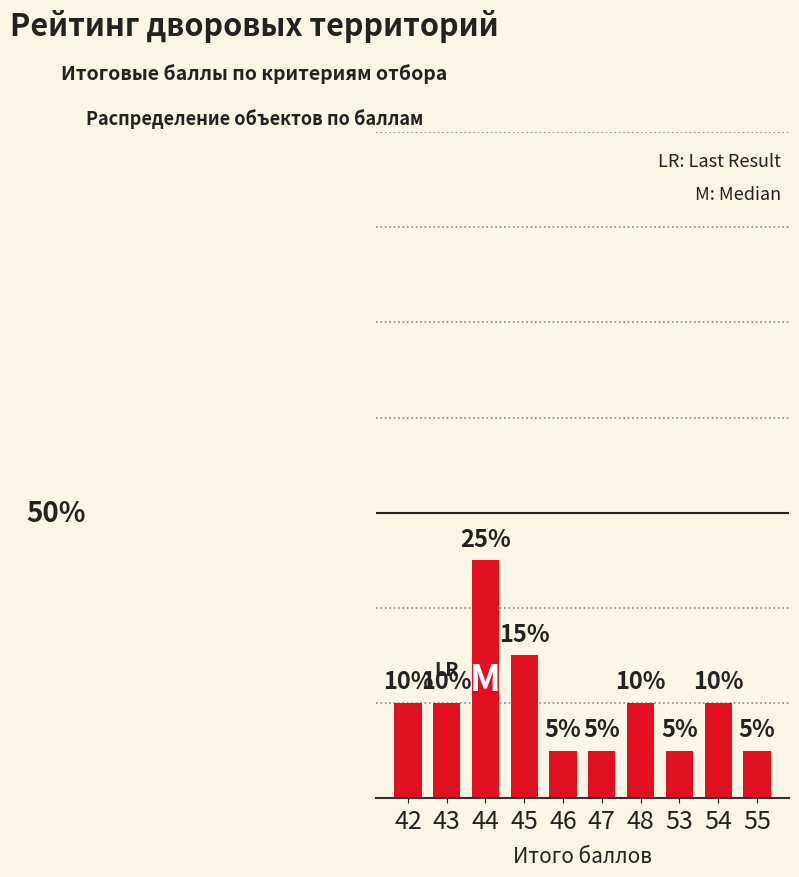

Reading right to left, transcribe all the data shown in this chart.

5	10	5	10	5	5	15	25	10	10